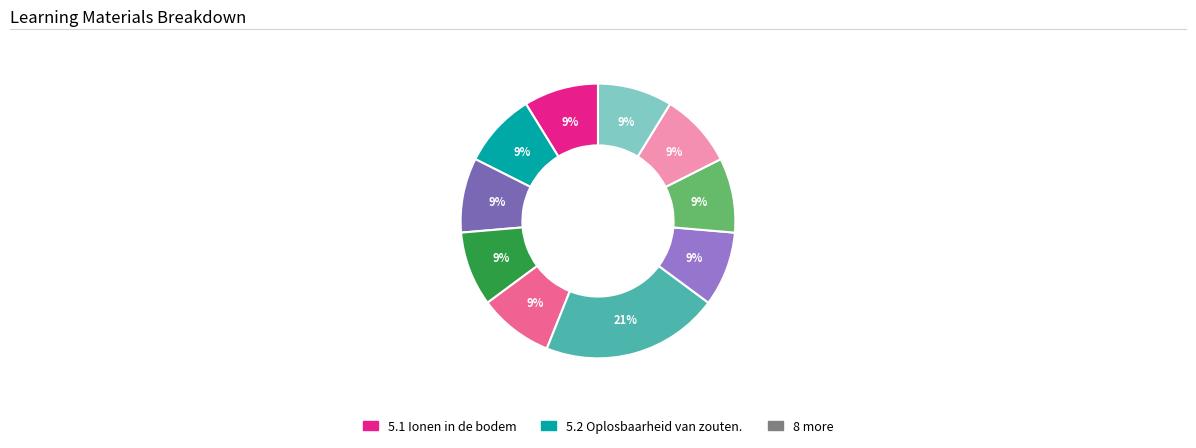

To the nearest percent, what is the difference between the largest and smallest slice percentages?

12%